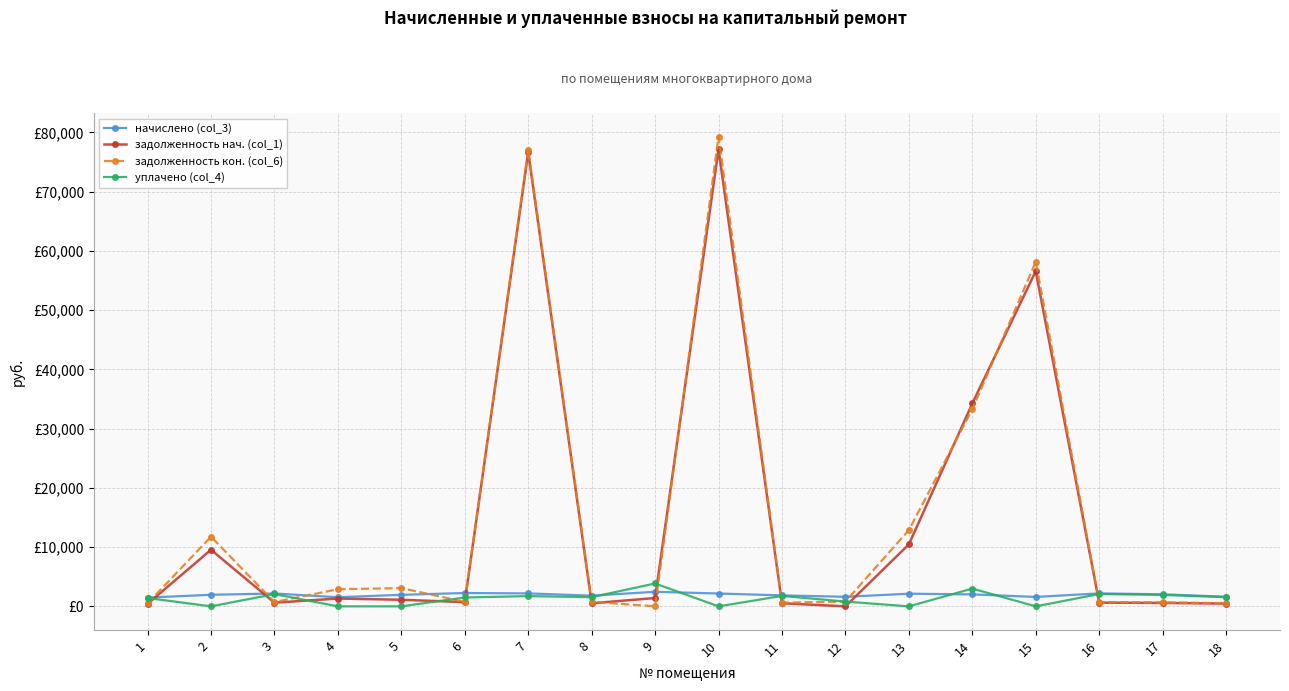

At 3, list the series in order from largest to smallest.

начислено (col_3), уплачено (col_4), задолженность кон. (col_6), задолженность нач. (col_1)